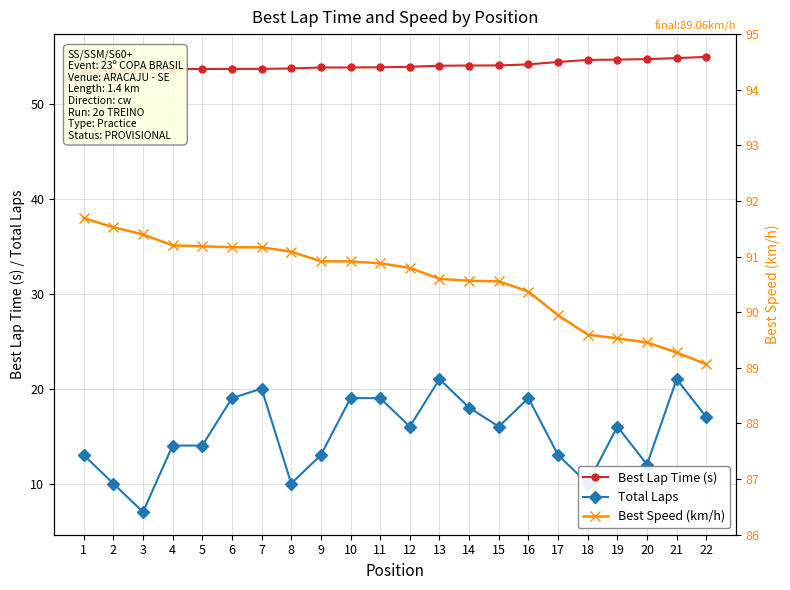

Is the value of Best Speed (km/h) at 21 greater than the value of Total Laps at 10?

Yes